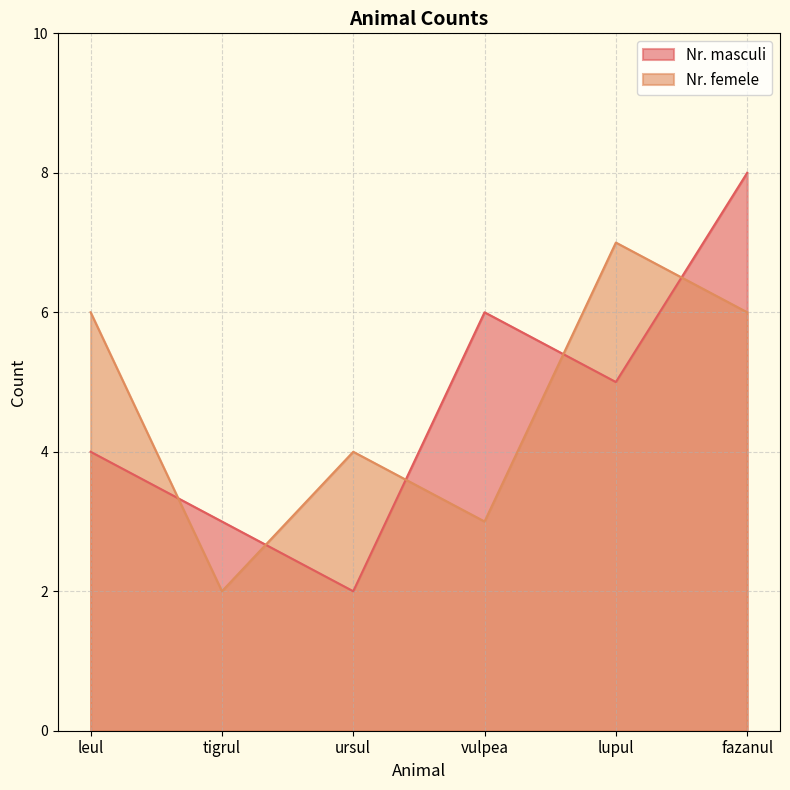

What is the spread (max minus min) of values at vulpea?

3